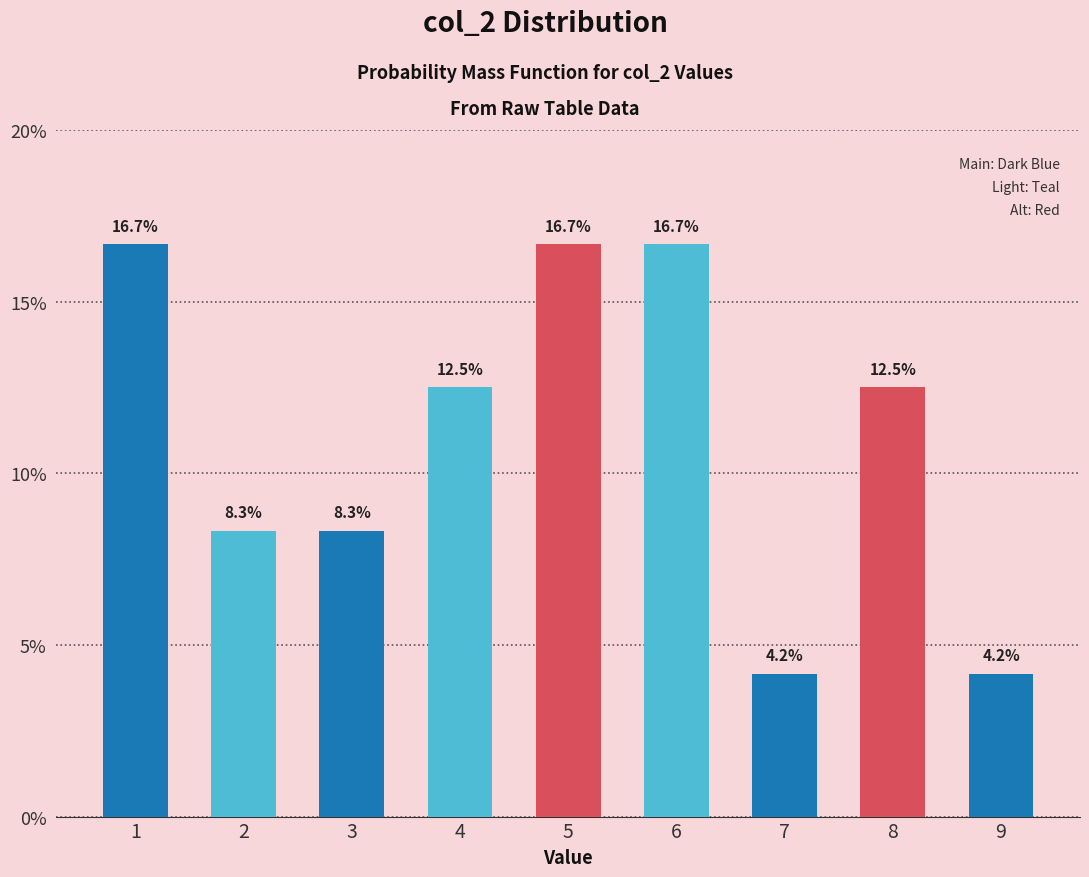

Reading left to right, transcribe all the data shown in this chart.

1=16.7	2=8.3	3=8.3	4=12.5	5=16.7	6=16.7	7=4.2	8=12.5	9=4.2